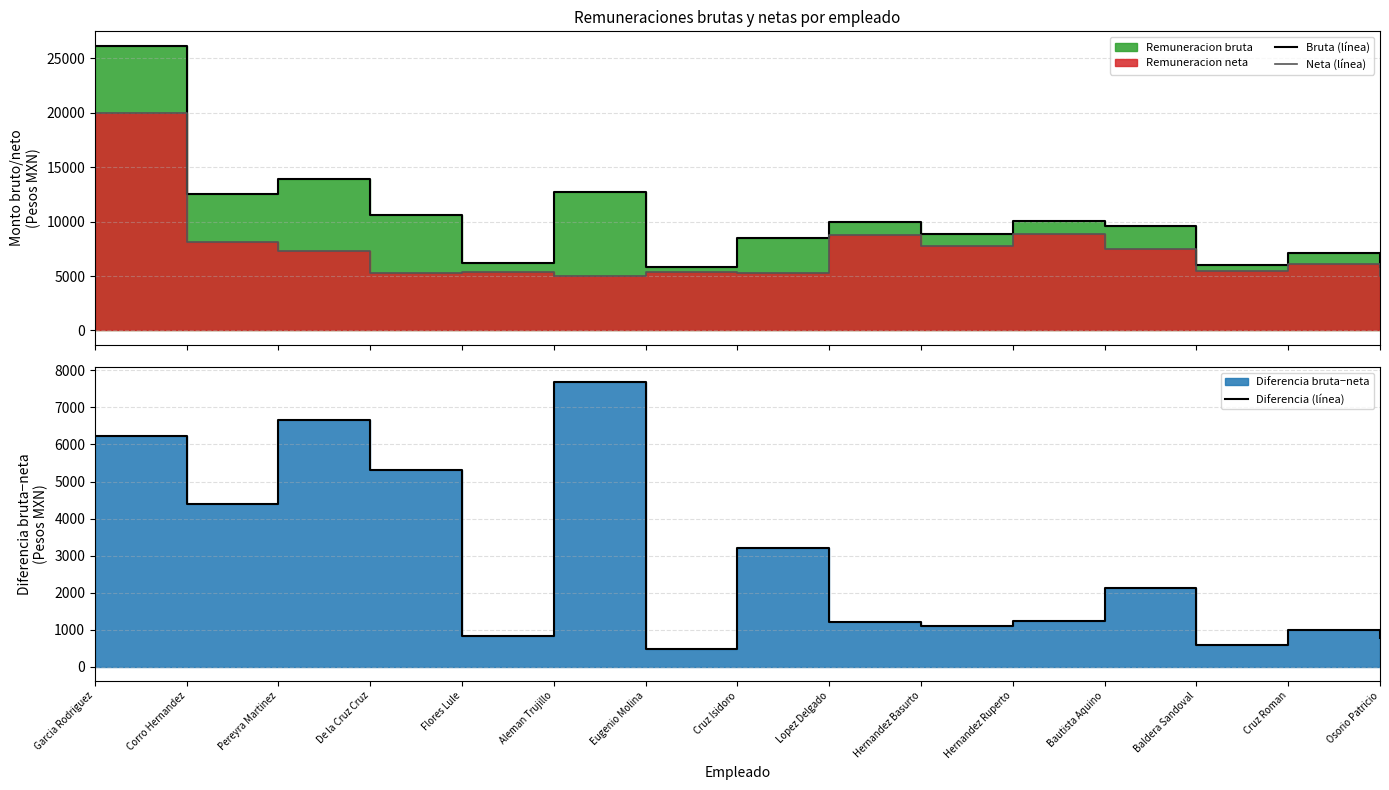

How many interior local peaks does the Diferencia (línea) series have?

5